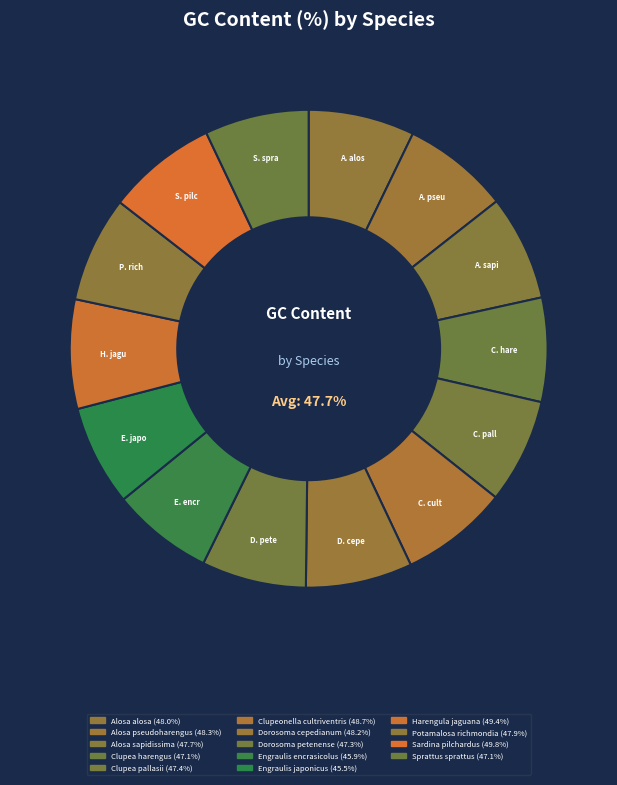

How many slices are in this pie chart?

14